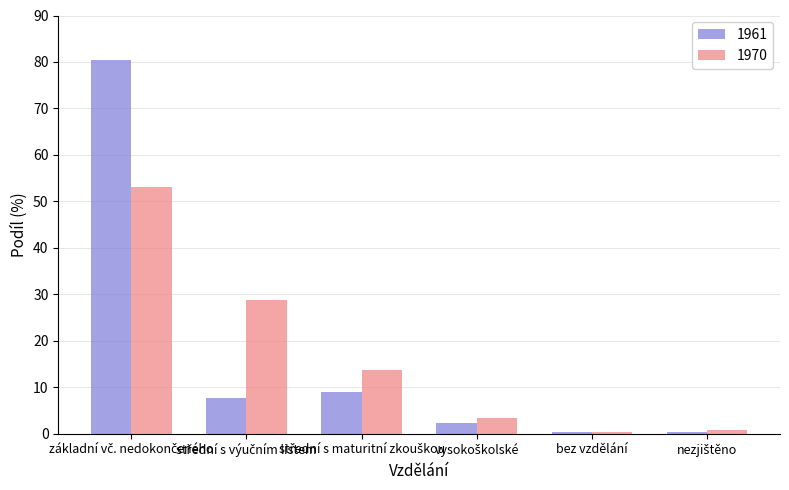

How many bars are there in each group?

2